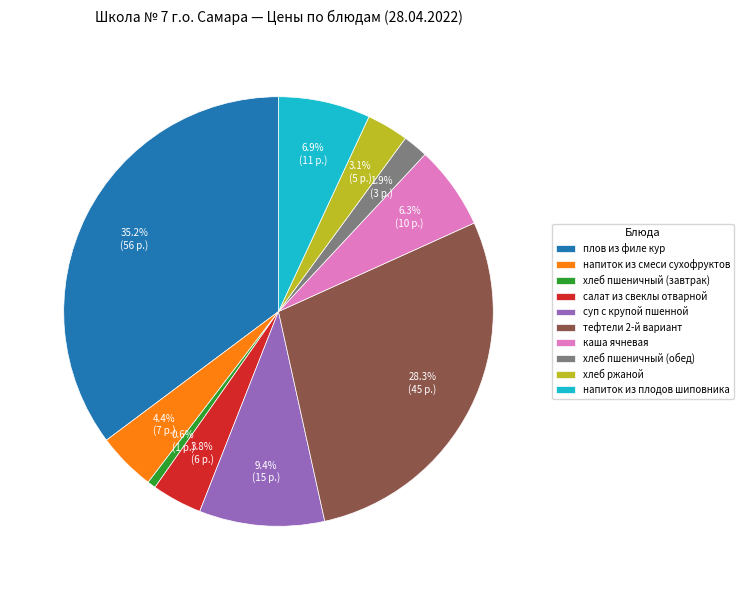

What percentage is the суп с крупой пшенной slice, to the nearest percent?

9%